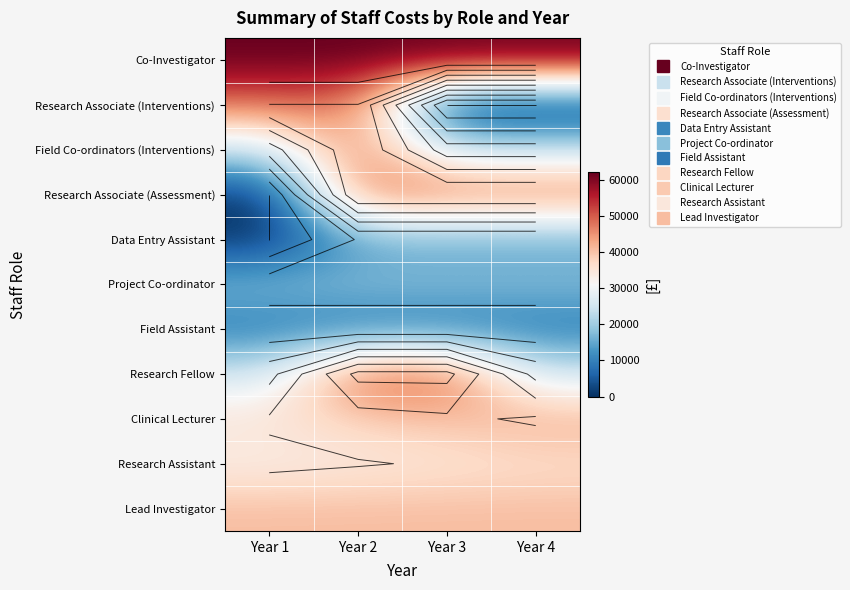

Between Year 1 and Year 3, which is larger?

Year 1